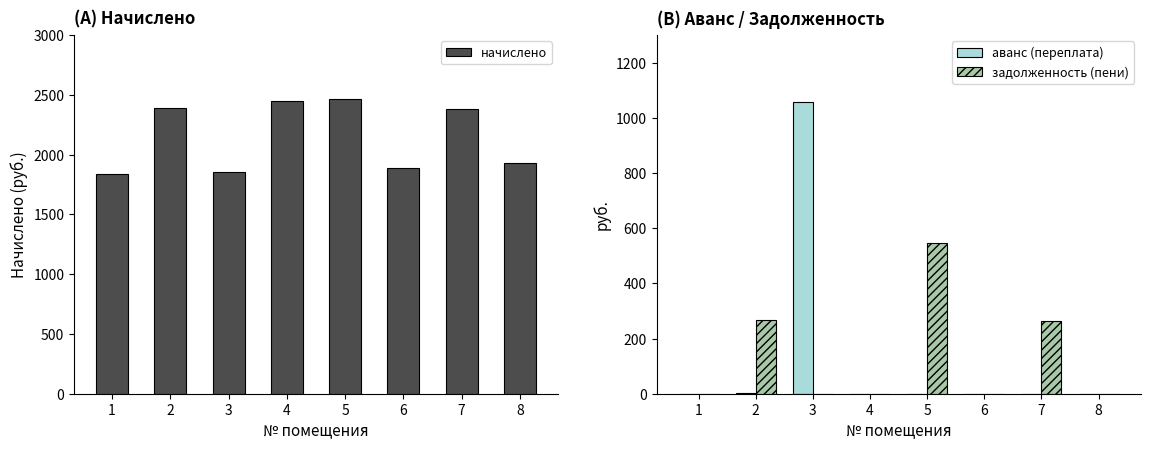

List the labels in order of задолженность (пени) value, largest first.

5, 2, 7, 1, 3, 4, 6, 8